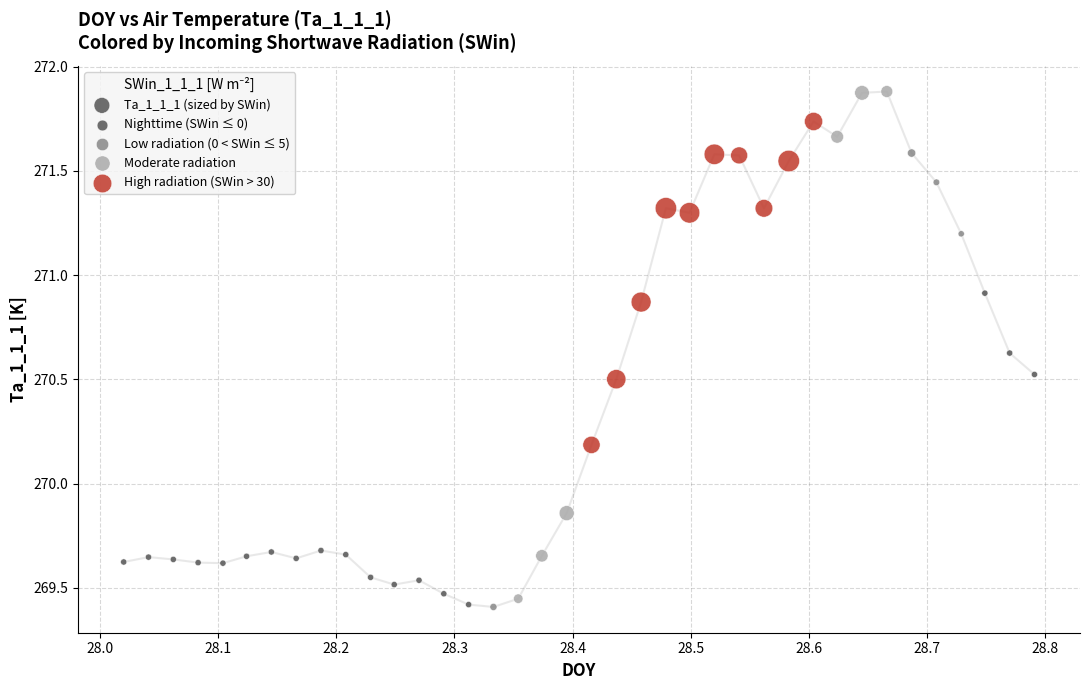

What is the range of Y values (max minus min)?

2.5